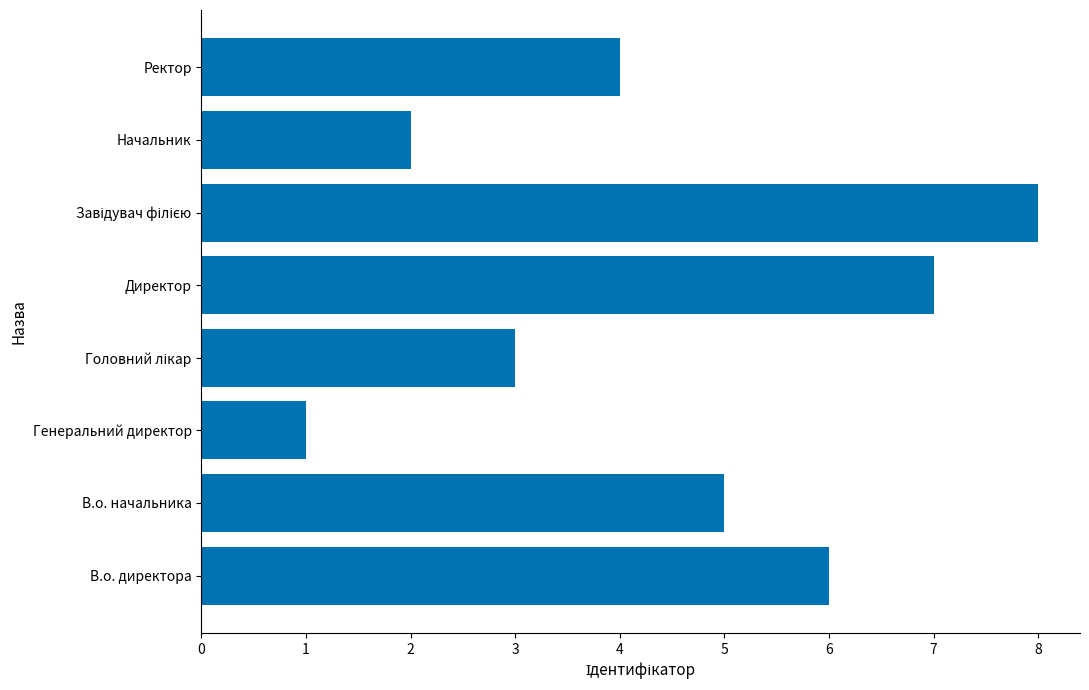

Reading bottom to top, what are all the values shown in this chart?

6	5	1	3	7	8	2	4